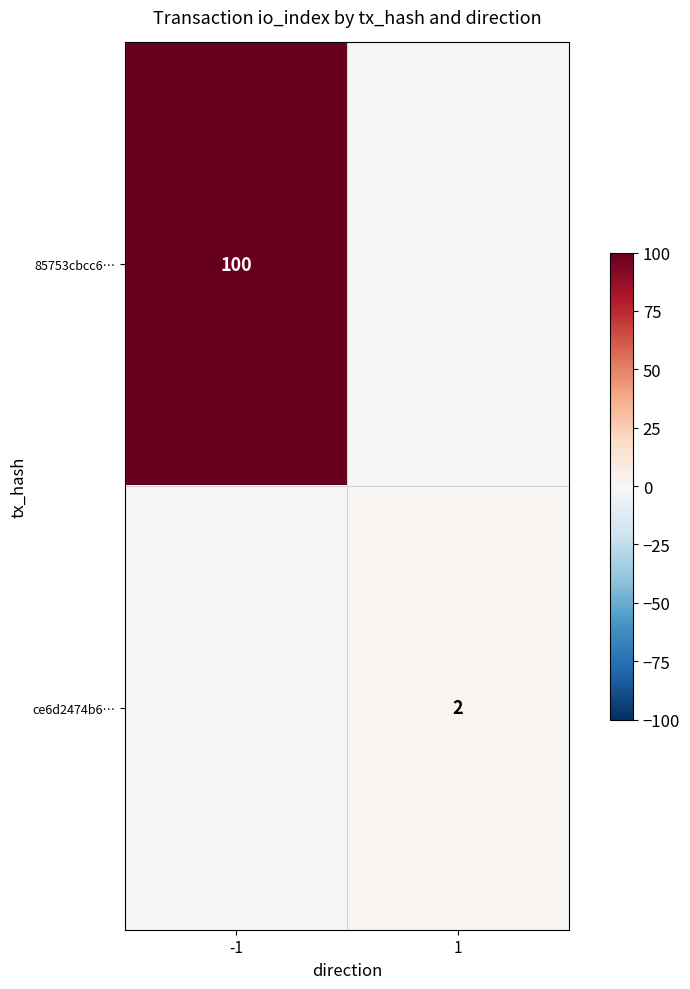

The value of ce6d2474b6… at 1 is 2. True or false?

True